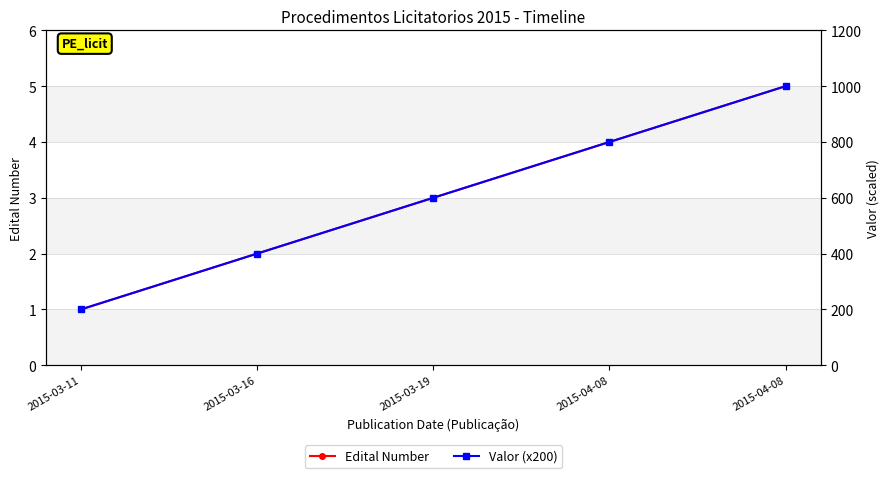

Reading left to right, list all the values displayed in this chart.

Edital Number: 2015-03-11=1	2015-03-16=2	2015-03-19=3	2015-04-08=4	2015-04-08=5
Valor (x200): 2015-03-11=200	2015-03-16=400	2015-03-19=600	2015-04-08=800	2015-04-08=1000